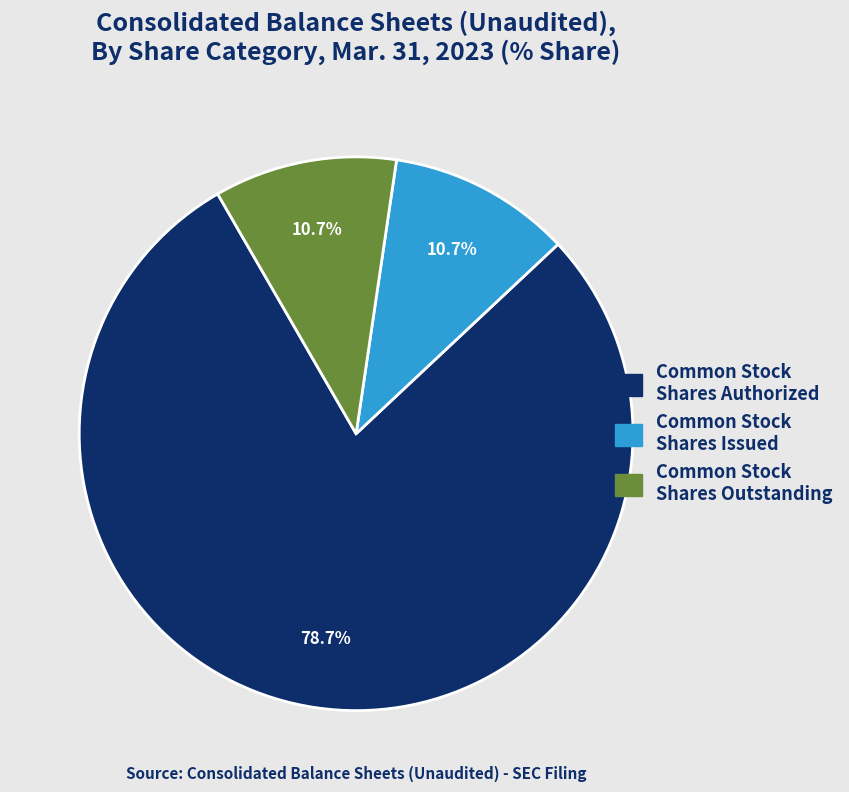

How many segments does this pie chart have?

3